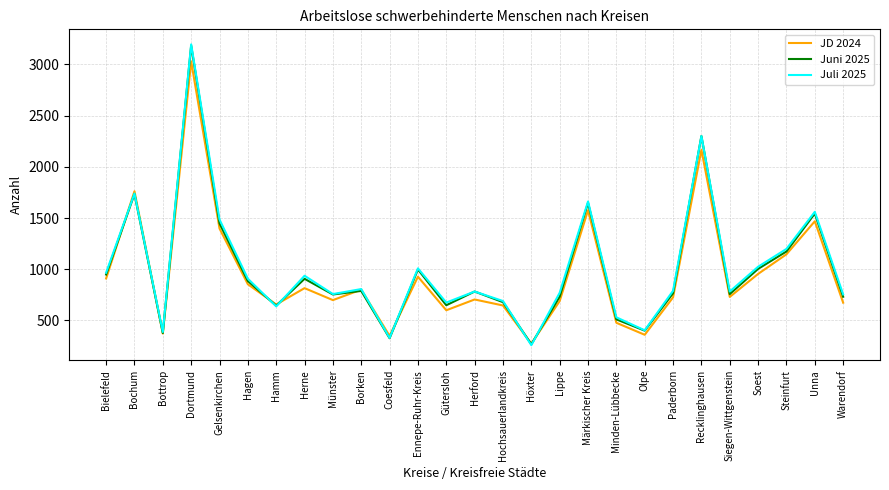

Where does the Juli 2025 series first go above 790?

Bielefeld